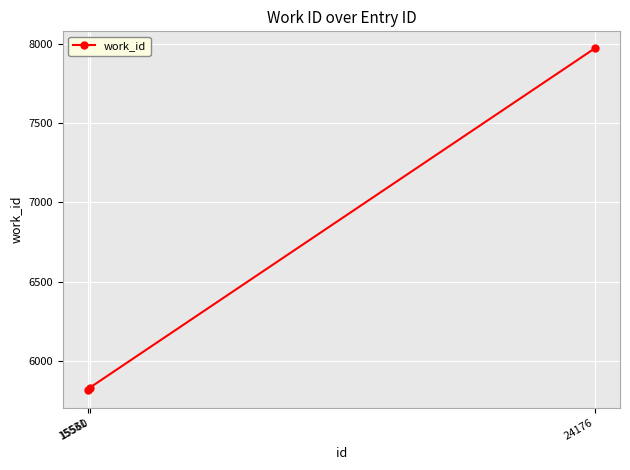

What value does the data have at 15560?

5835